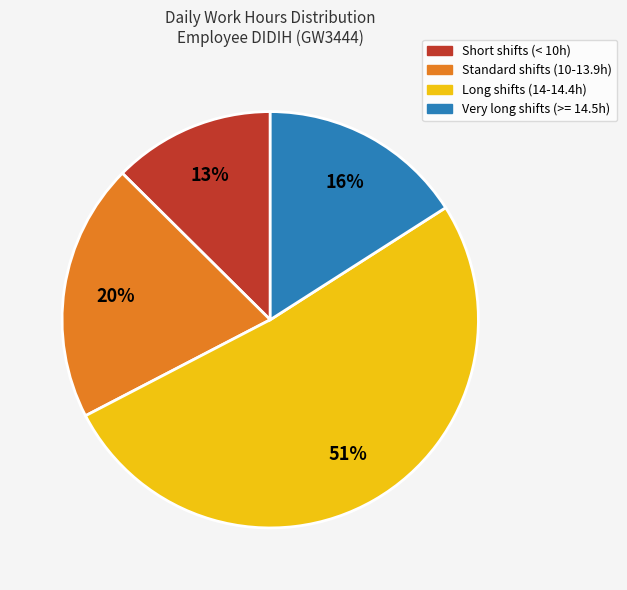

Is there a majority slice in this chart?

Yes